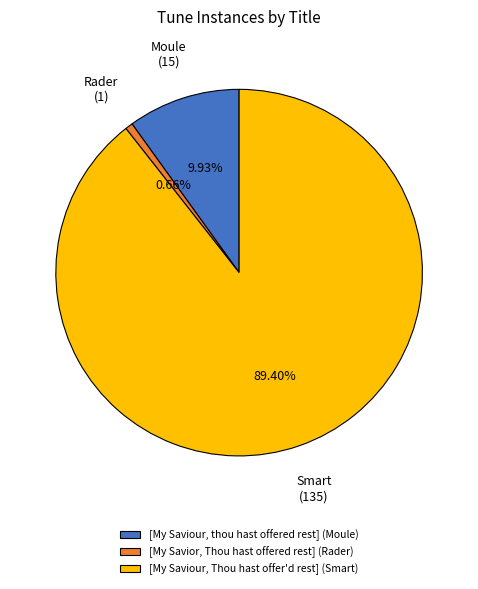

What portion of the pie excludes [My Saviour, thou hast offered rest]?

90.1%